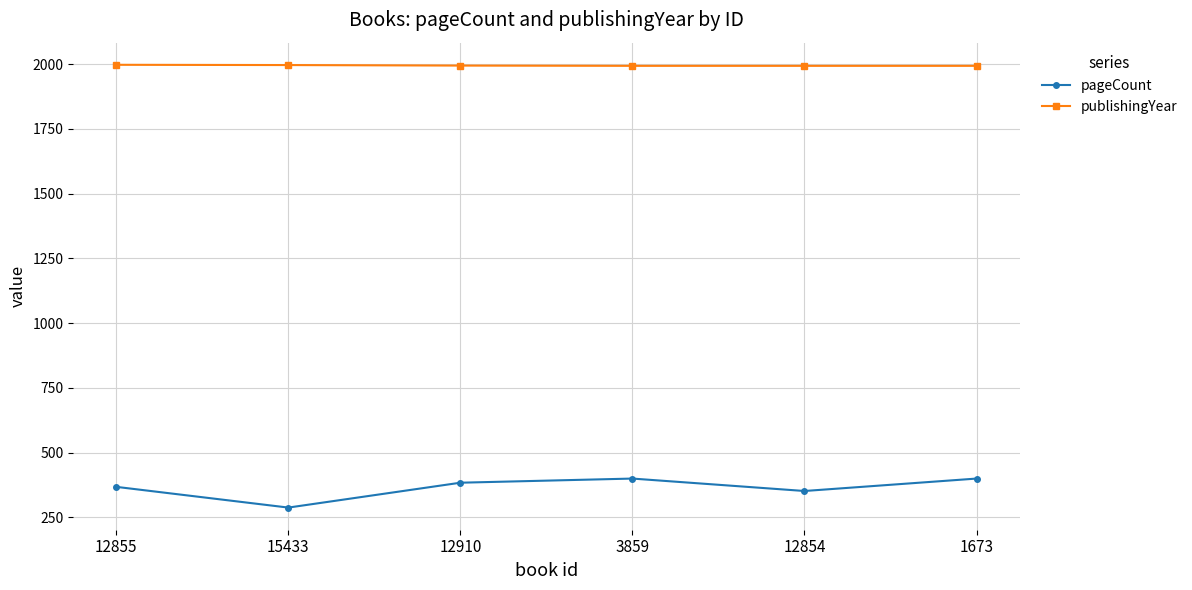

What is the difference between the second highest and second lowest values in the pageCount series?

48